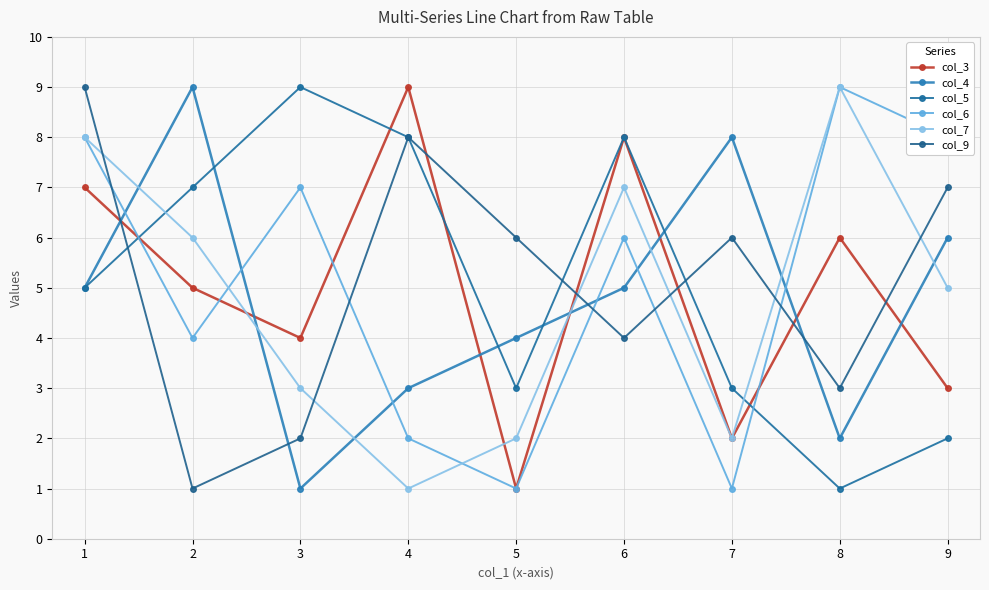

Reading left to right, transcribe all the data shown in this chart.

col_3: 7	5	4	9	1	8	2	6	3
col_4: 5	9	1	3	4	5	8	2	6
col_5: 5	7	9	8	3	8	3	1	2
col_6: 8	4	7	2	1	6	1	9	8
col_7: 8	6	3	1	2	7	2	9	5
col_9: 9	1	2	8	6	4	6	3	7